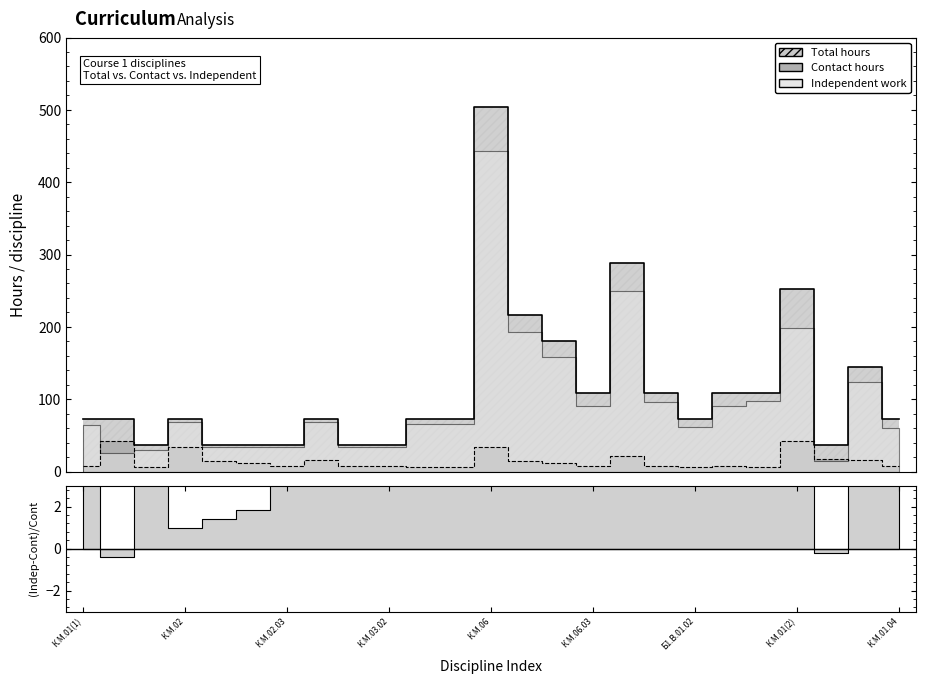

Is the value of Contact hours at К.М.02.01(1) greater than the value of Total hours at К.М.06.03?

No